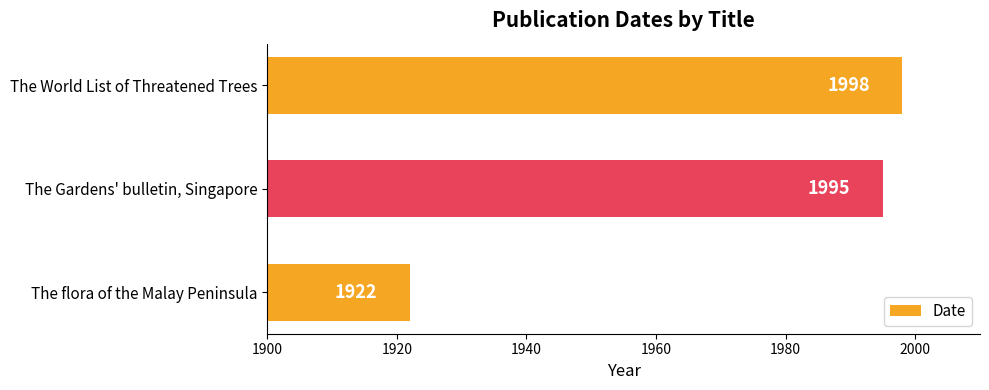

What is the difference between the maximum and second lowest values?

3